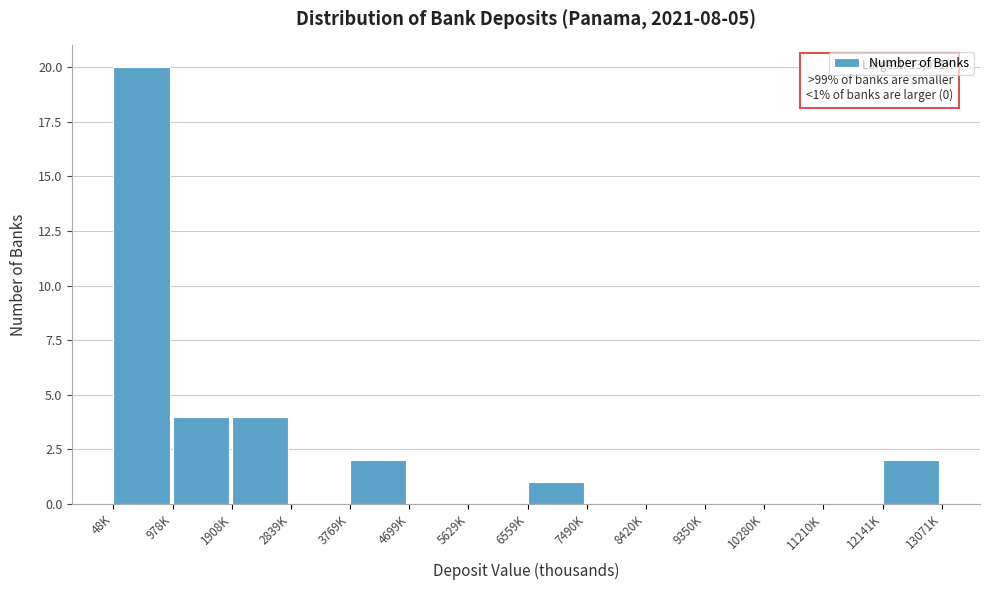

Reading left to right, what are all the values shown in this chart?

48K=20	978K=4	1908K=4	2839K=0	3769K=2	4699K=0	5629K=0	6559K=1	7490K=0	8420K=0	9350K=0	10280K=0	11210K=0	12141K=2